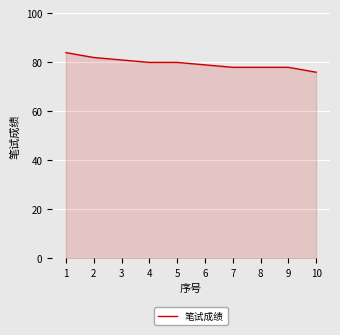

True or false: the data shows 46 at 9.

False